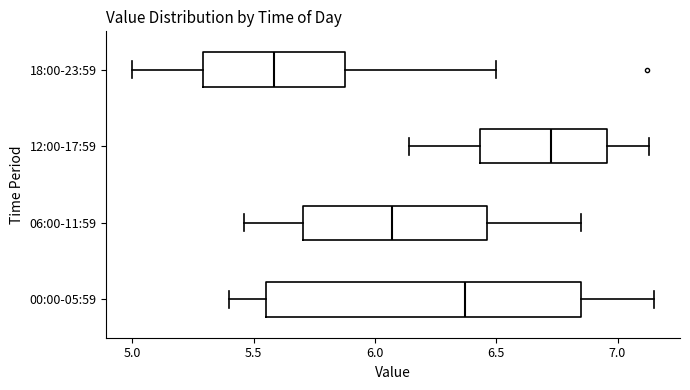

Where does the median line of the box for 18:00-23:59 sit on the x-axis? The values are not printed on the chart, so give them approximately, as read against the axis.

5.60